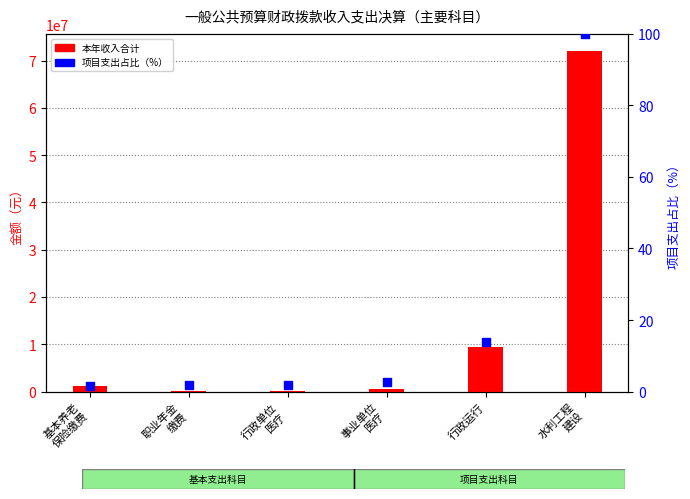

What are all the series names shown in the legend?

本年收入合计, 项目支出占比（%）